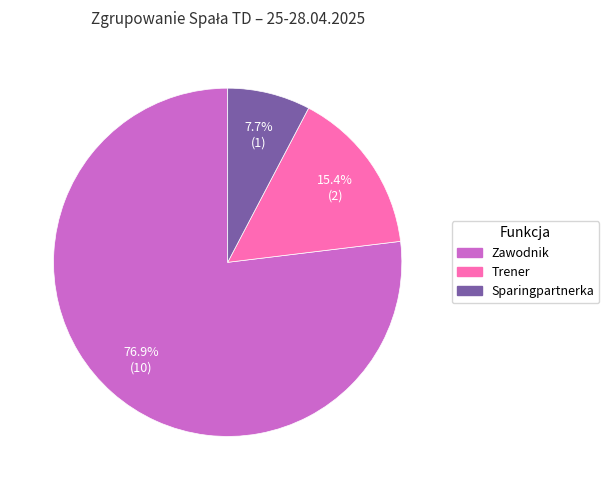

To the nearest percent, what is the difference between the Trener and Sparingpartnerka slice percentages?

8%